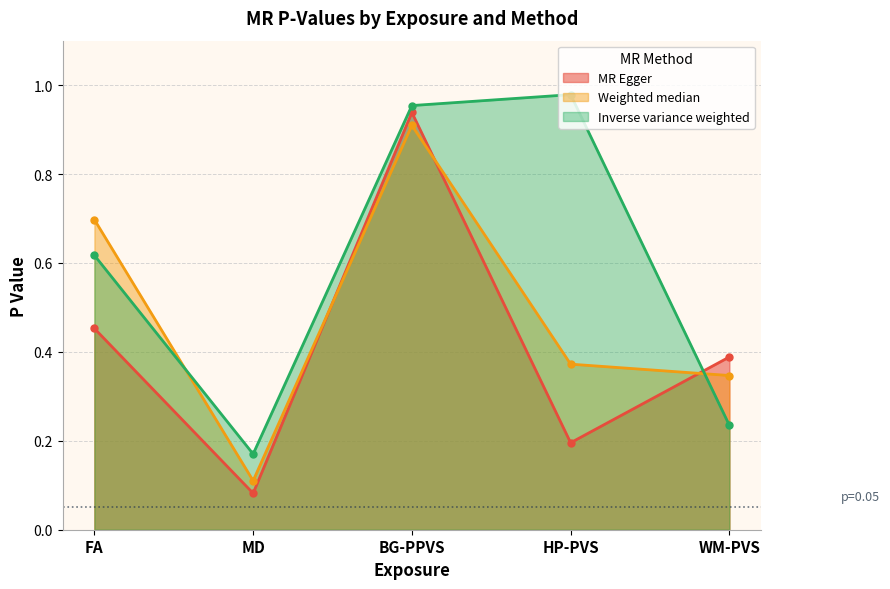

True or false: Inverse variance weighted has a value of 1.0 at BG-PPVS.

True